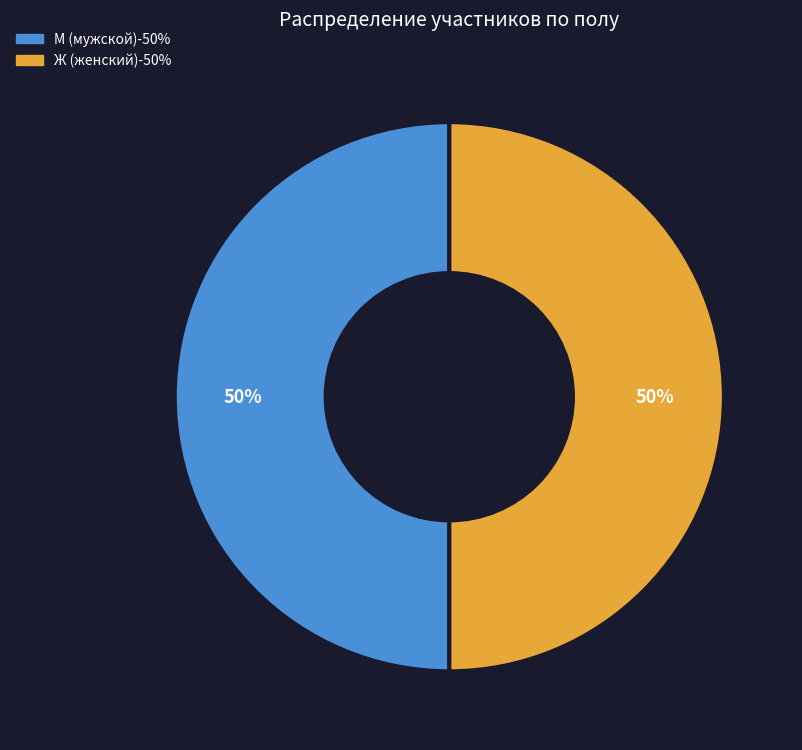

To the nearest percent, what is the average slice percentage?

50%